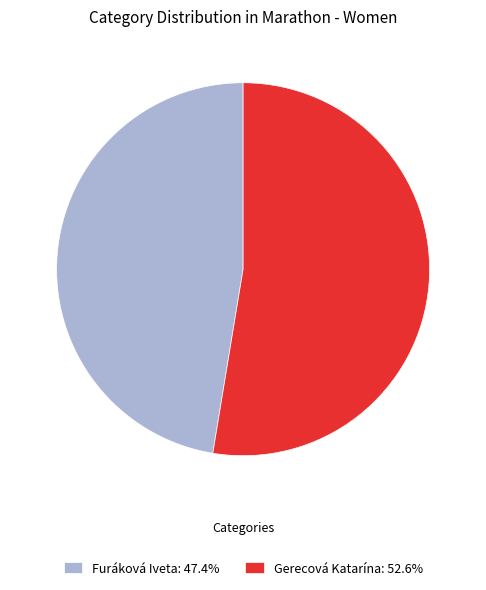

Between Gerecová Katarína and Furáková Iveta, which is larger?

Gerecová Katarína